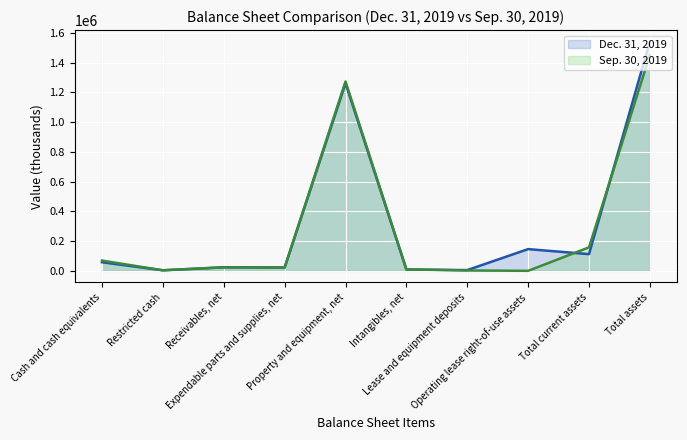

List the series in order of their overall mean, lowest first.

Sep. 30, 2019, Dec. 31, 2019